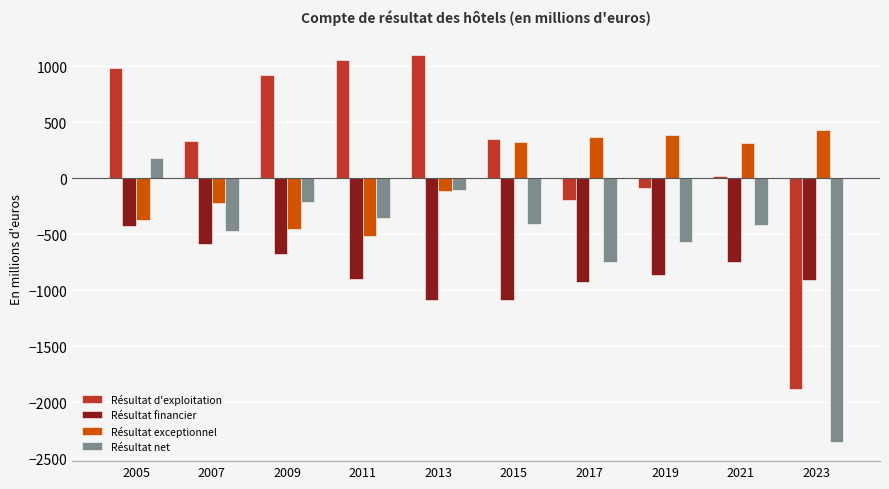

What is the value of the Résultat d'exploitation bar at the 5th from the left?

1099.1